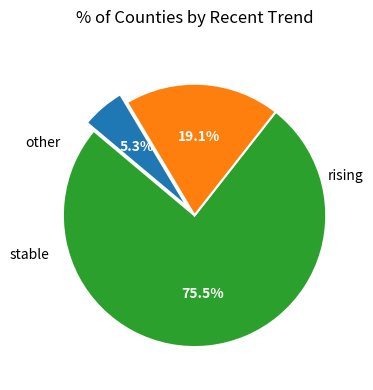

Is there a majority slice in this chart?

Yes